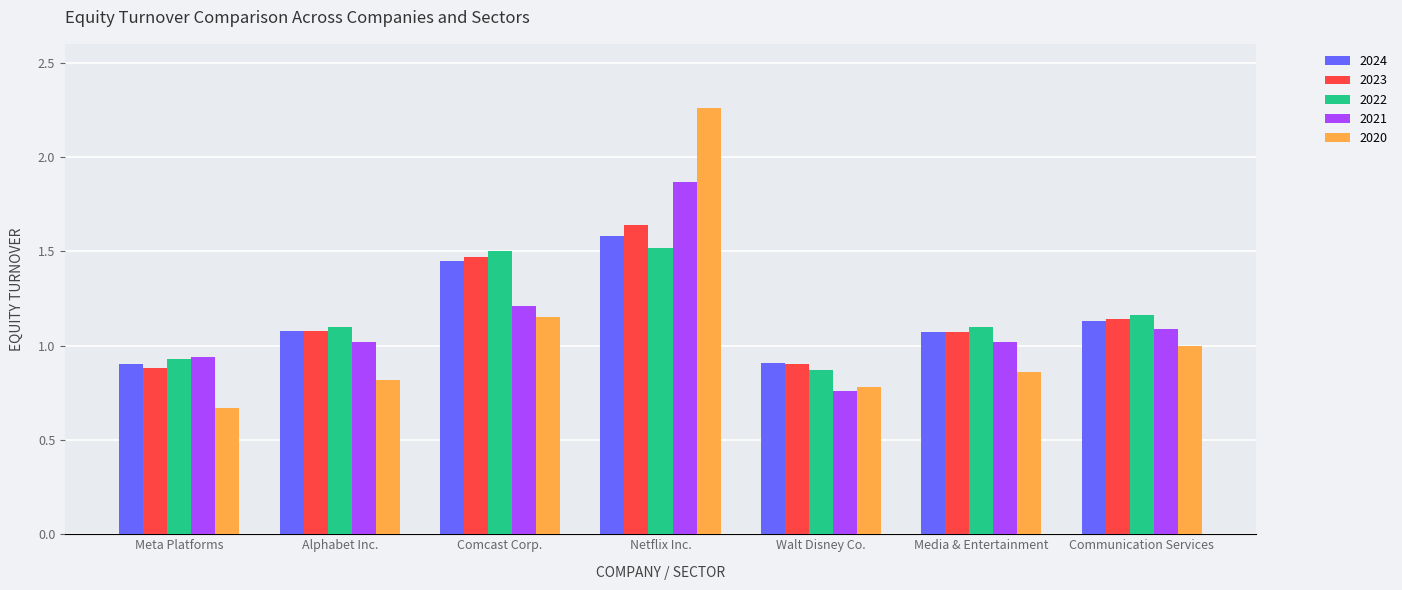

List the series in order of their peak value, lowest first.

2022, 2024, 2023, 2021, 2020